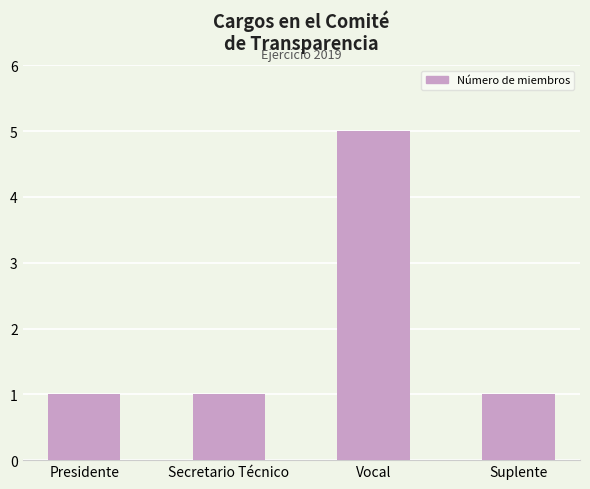

The chart shows a value of 5 at Vocal. True or false?

True